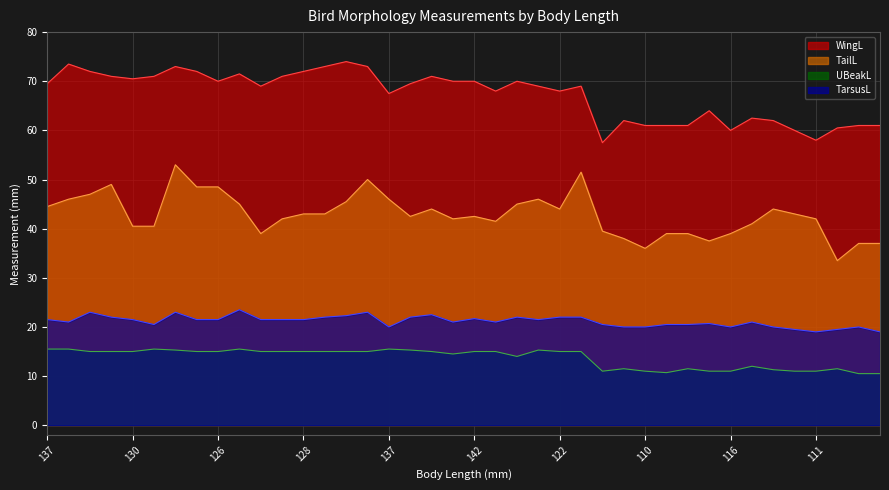

What is the highest value of the WingL series?

74.0